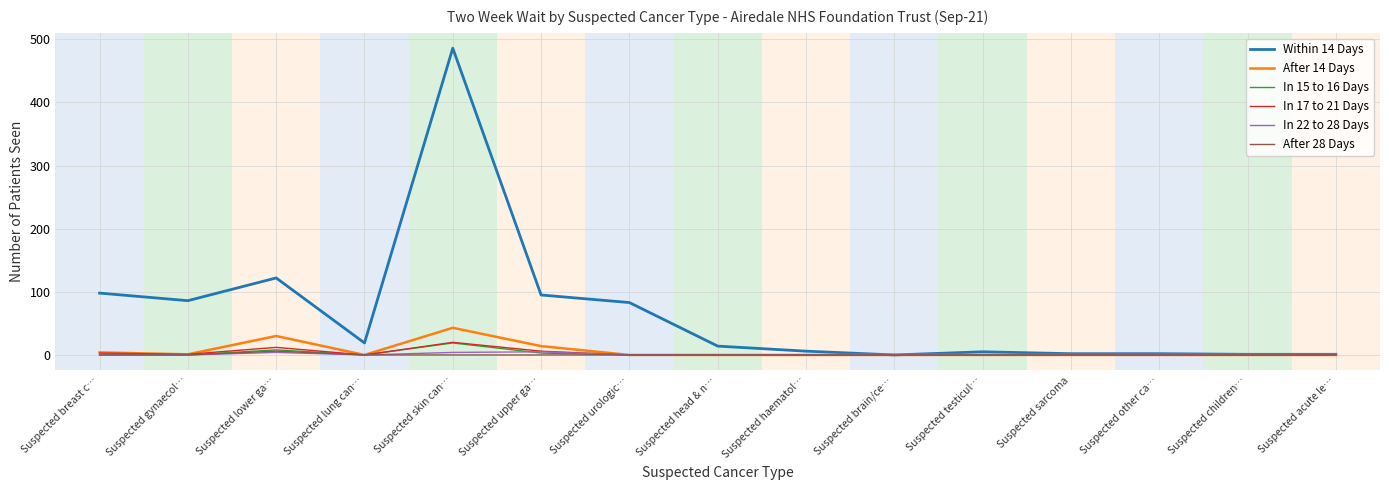

Which series has the widest spread of values?

Within 14 Days